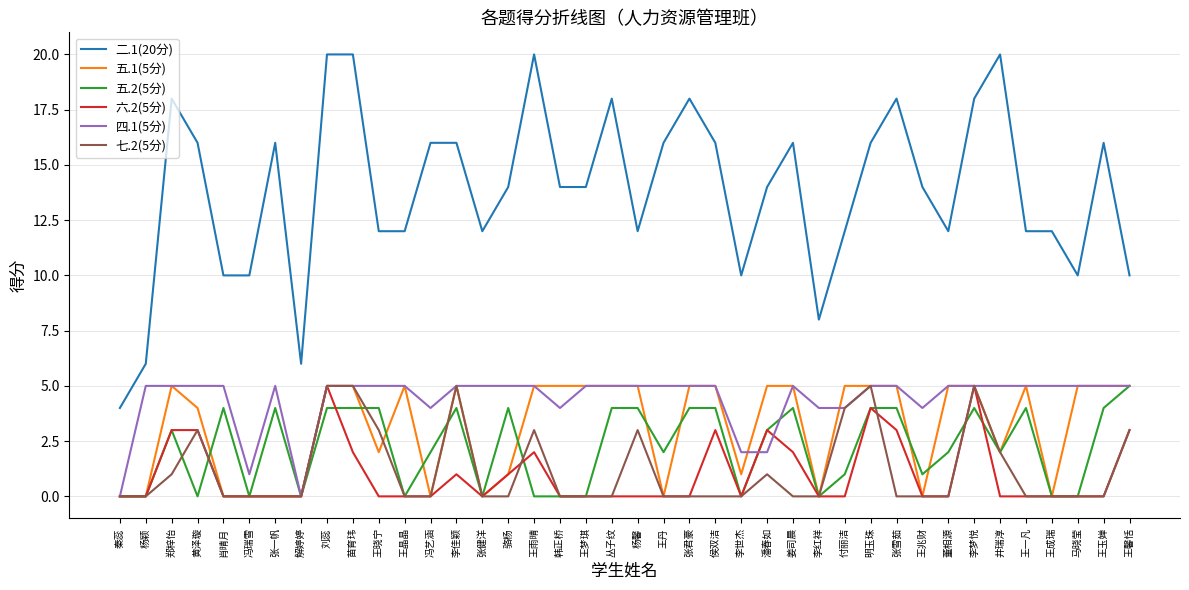

What is the total value across all series at 李世杰?

13